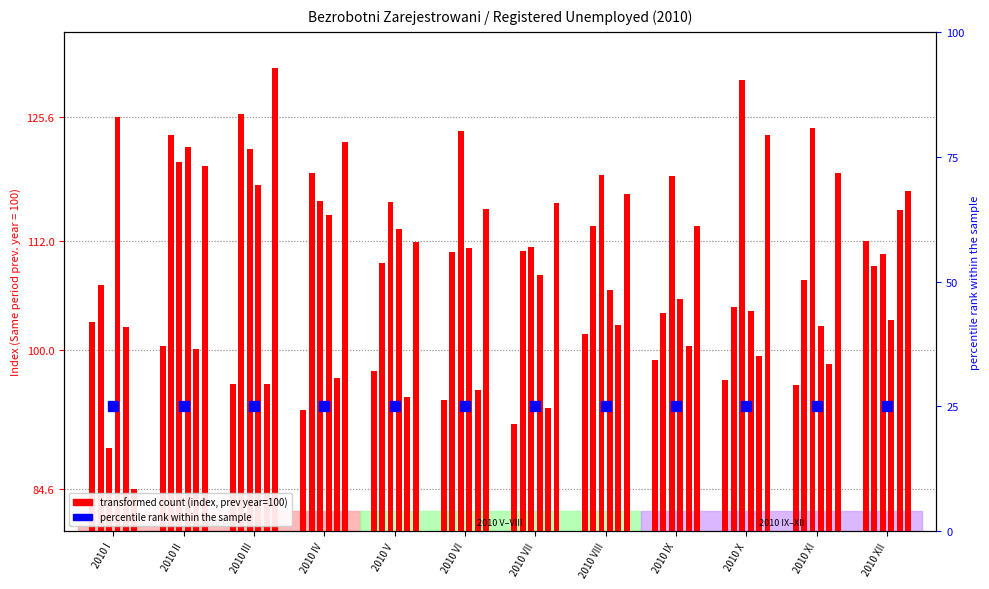

What is the value of the Grand total (newly reg.) bar at the 10th from the left?

96.6